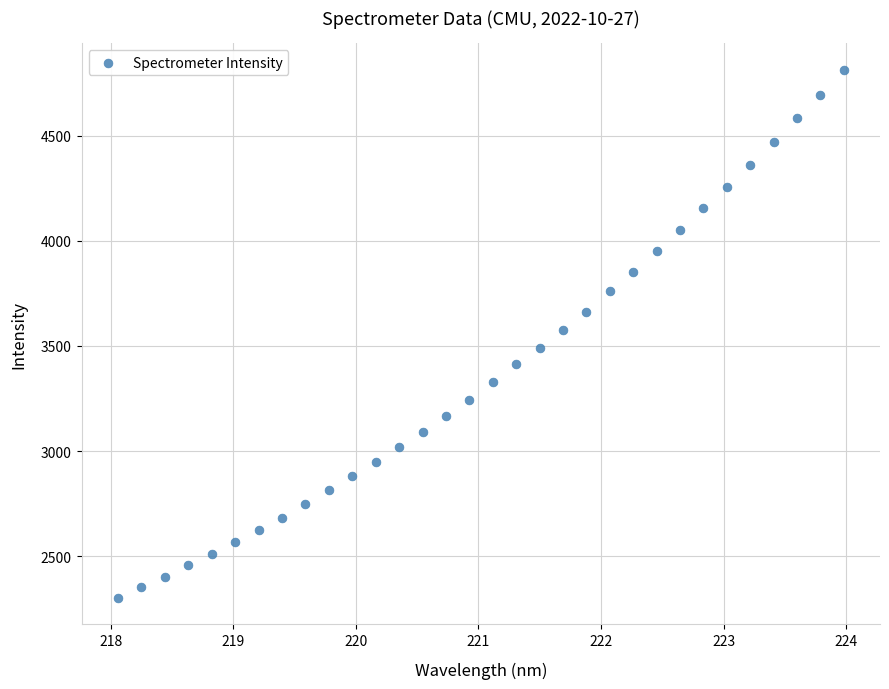

What is the range of X values (max minus min)?

5.9